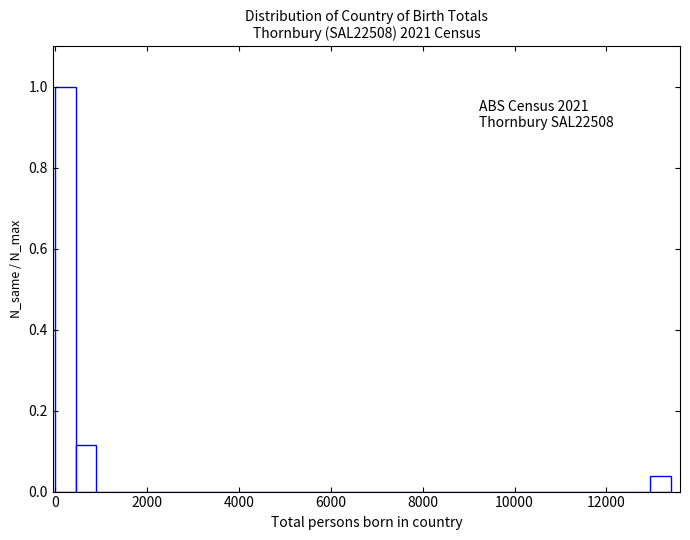

Read against the x-axis, roughly where is the centre of the tallest bar?

200